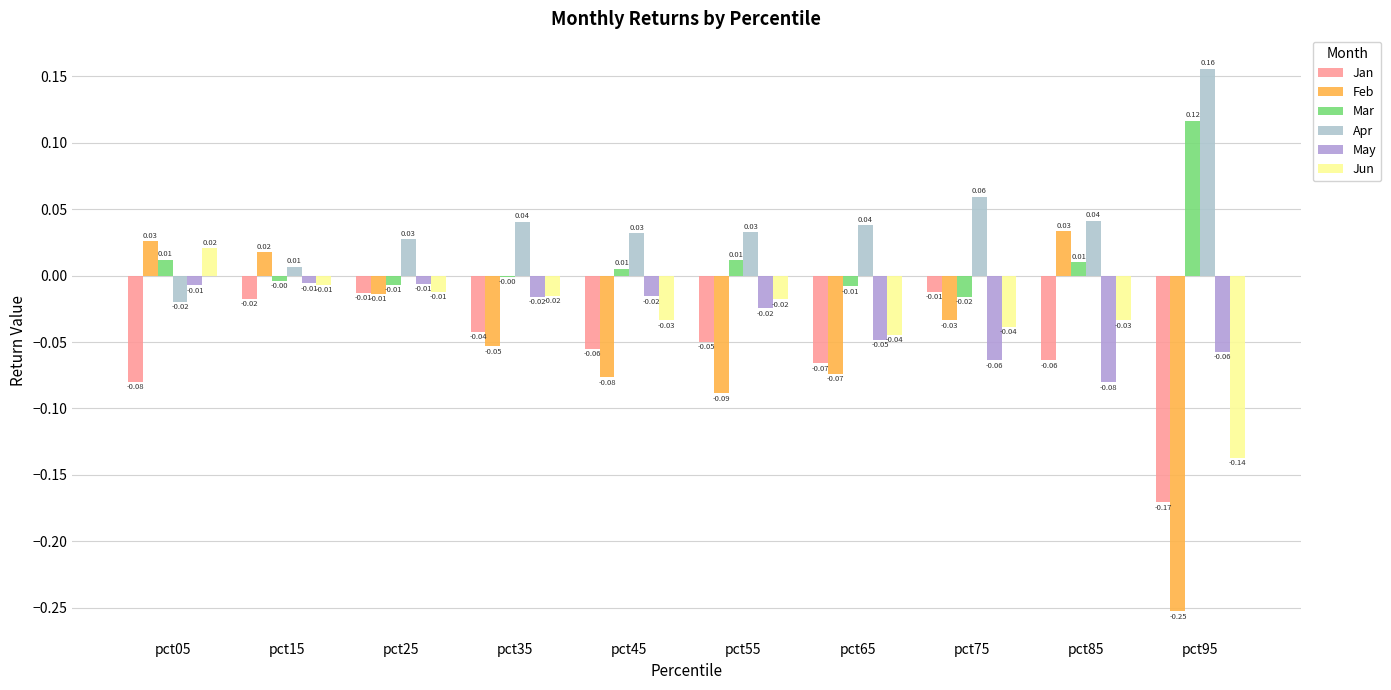

Which series has the largest total across all categories?

Apr